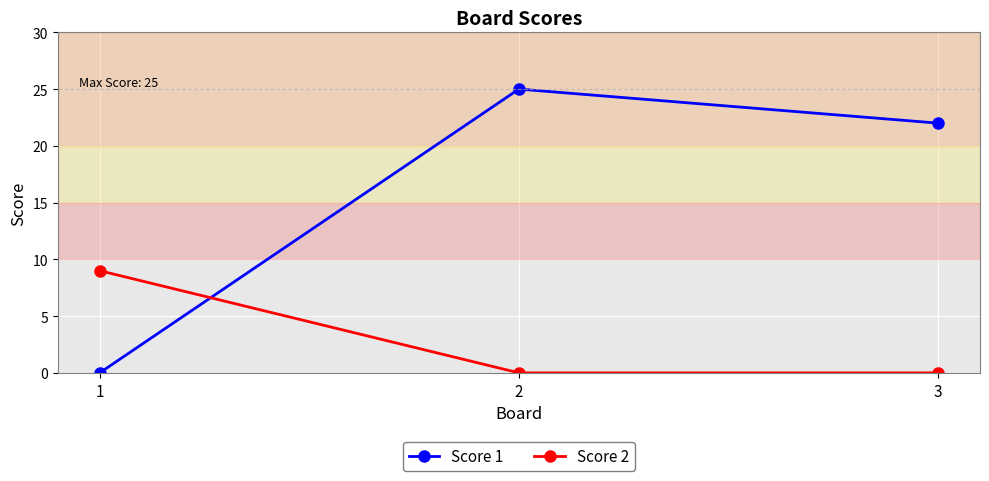

Reading right to left, list all the values displayed in this chart.

Score 1: 3=22	2=25	1=0
Score 2: 3=0	2=0	1=9